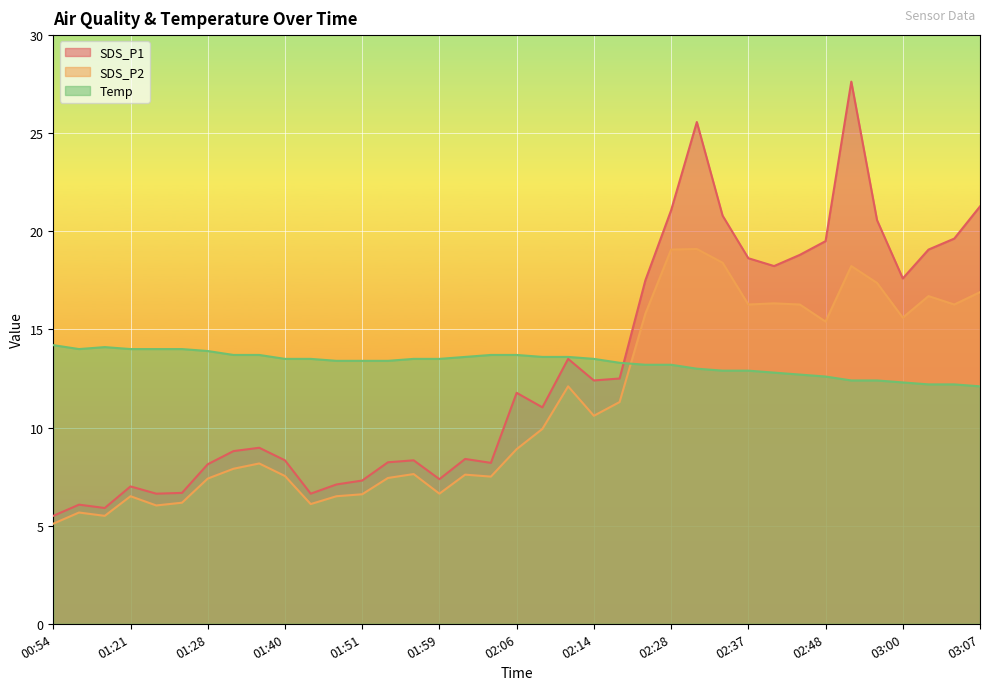

Does the chart display data point markers on the line(s)?

No